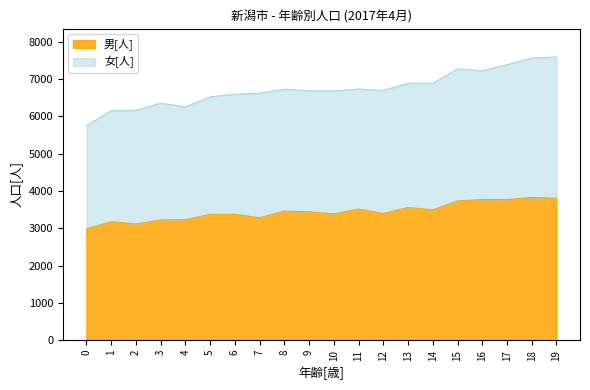

Where is 男[人] nearest to the value 3406?

12